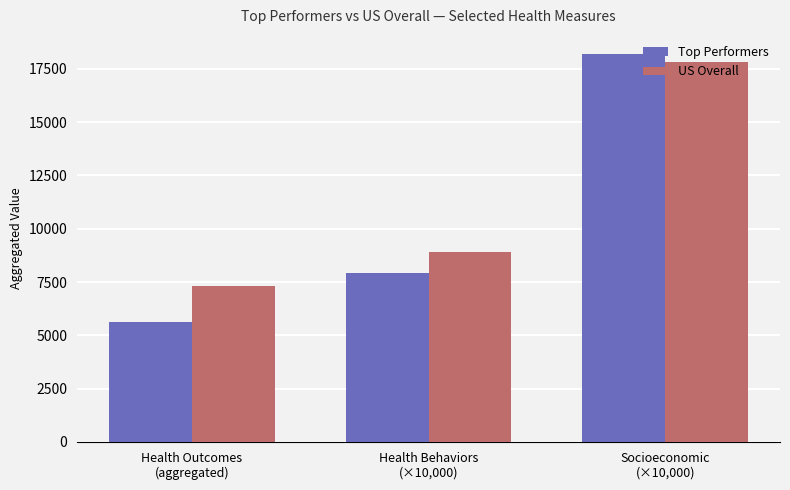

What position from the left is Socioeconomic
(×10,000)?

3